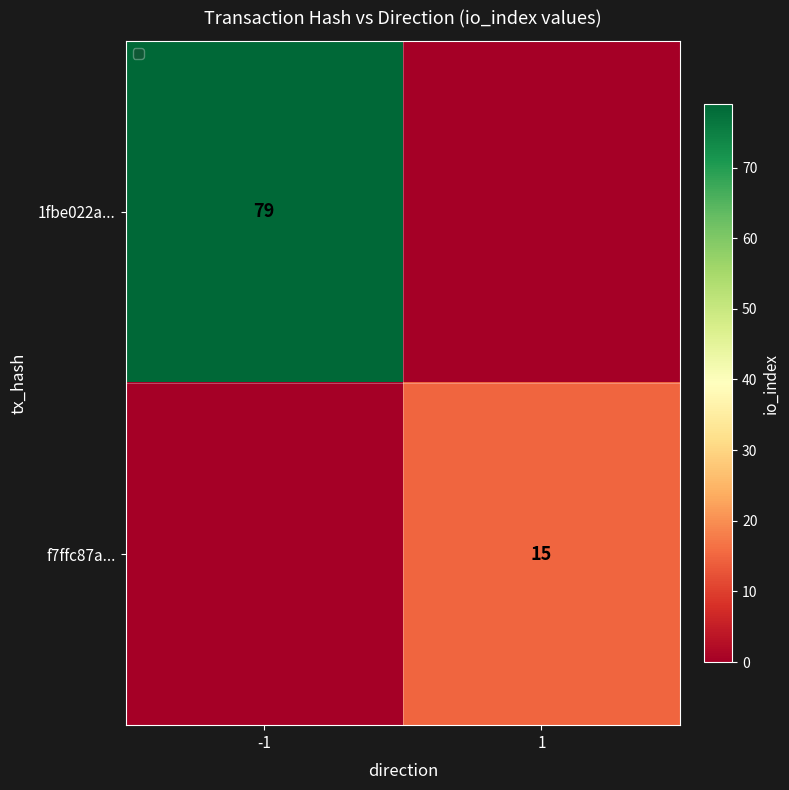

The value of 1fbe022a... at -1 is 43. True or false?

False